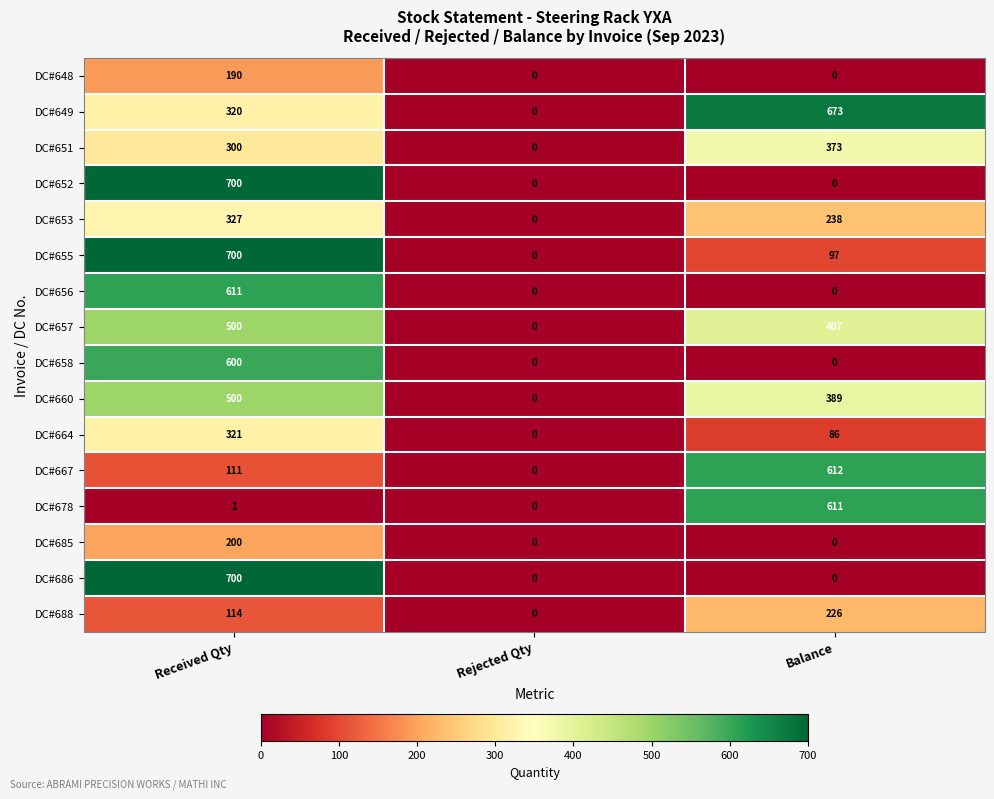

The value of DC#657 at Rejected Qty is 0. True or false?

True